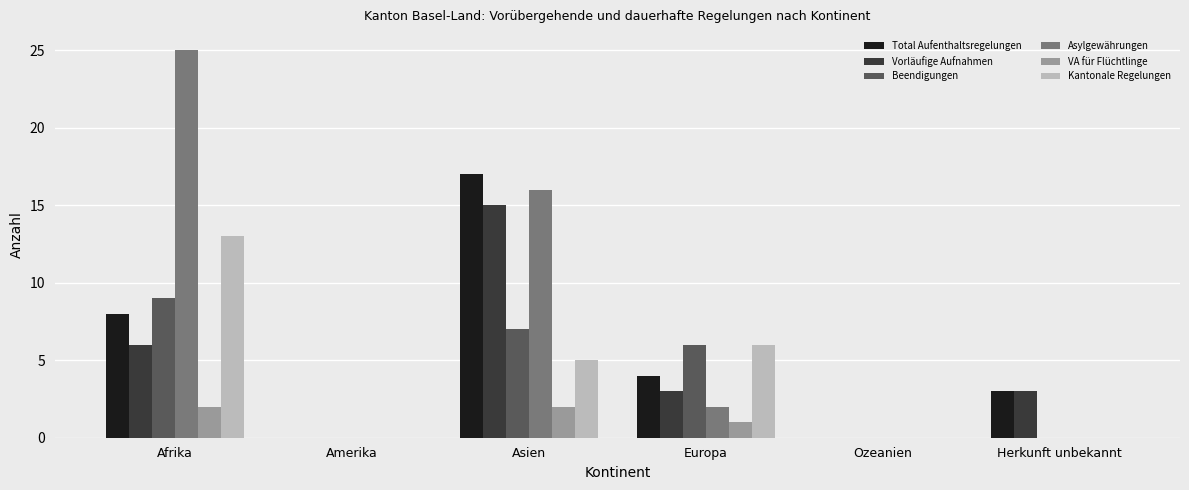

What are all the series names shown in the legend?

Total Aufenthaltsregelungen, Vorläufige Aufnahmen, Beendigungen, Asylgewährungen, VA für Flüchtlinge, Kantonale Regelungen